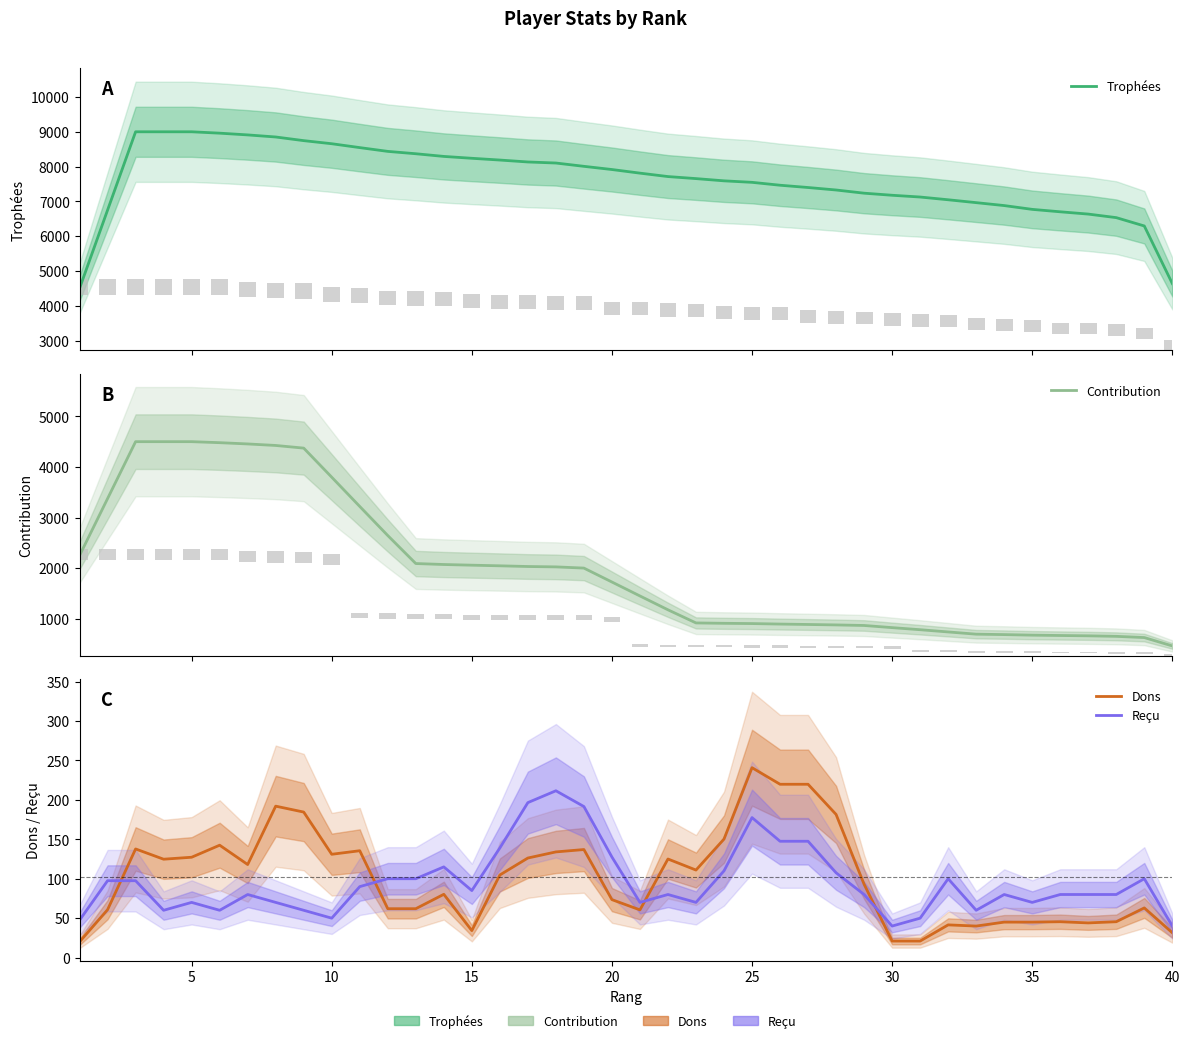

What is the label of the 2nd bar from the left?

5